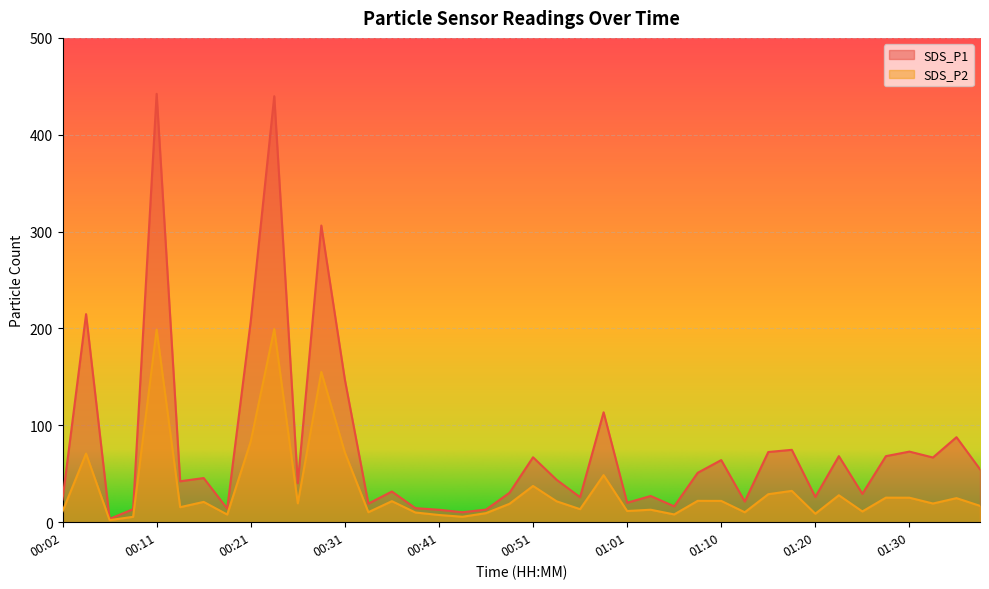

At which category does SDS_P2 reach its first local valley?

00:06